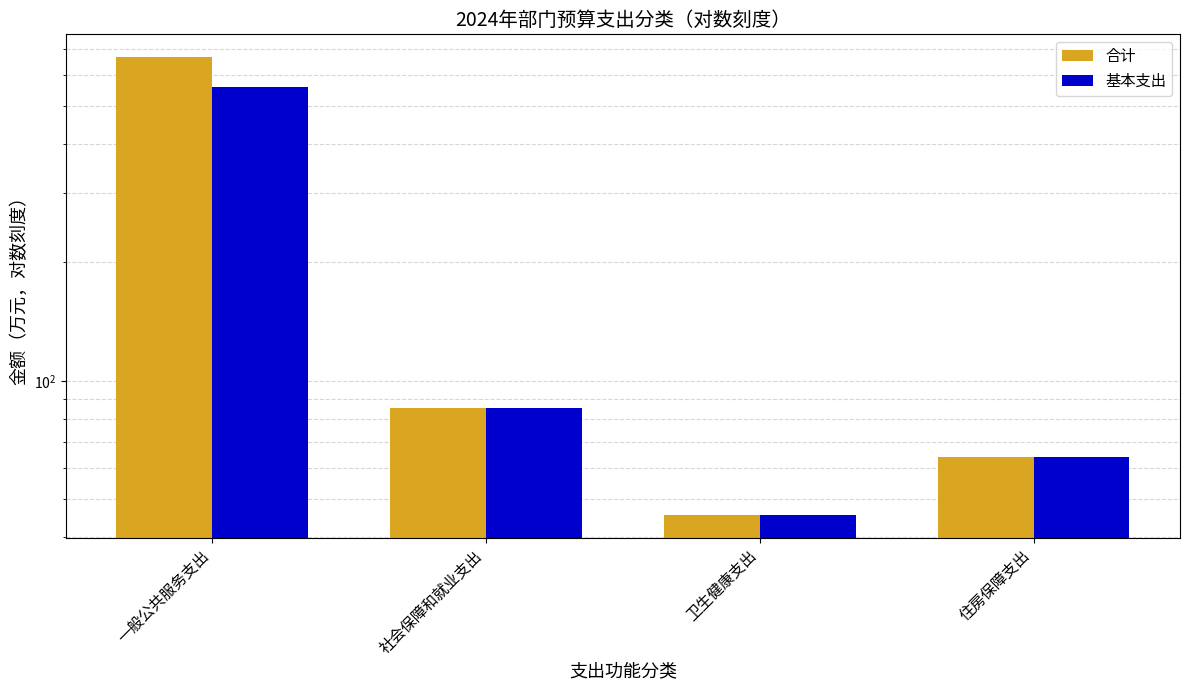

What value does the 基本支出 series have at 住房保障支出?

64.0